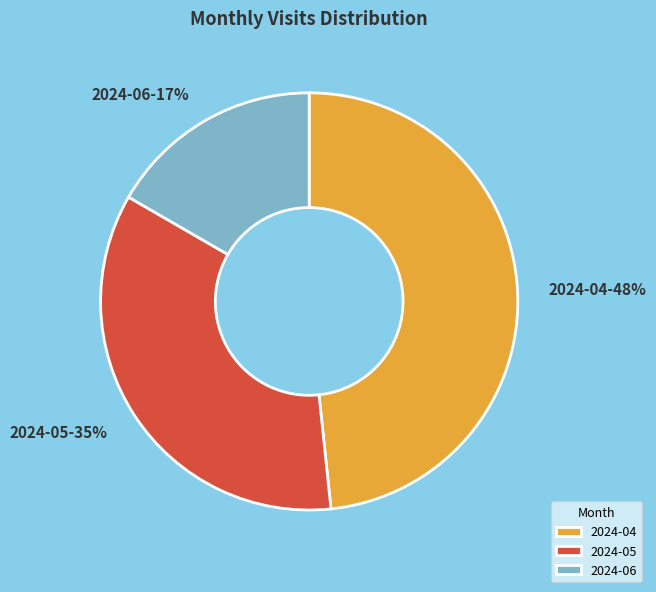

Does any single category account for the majority?

No